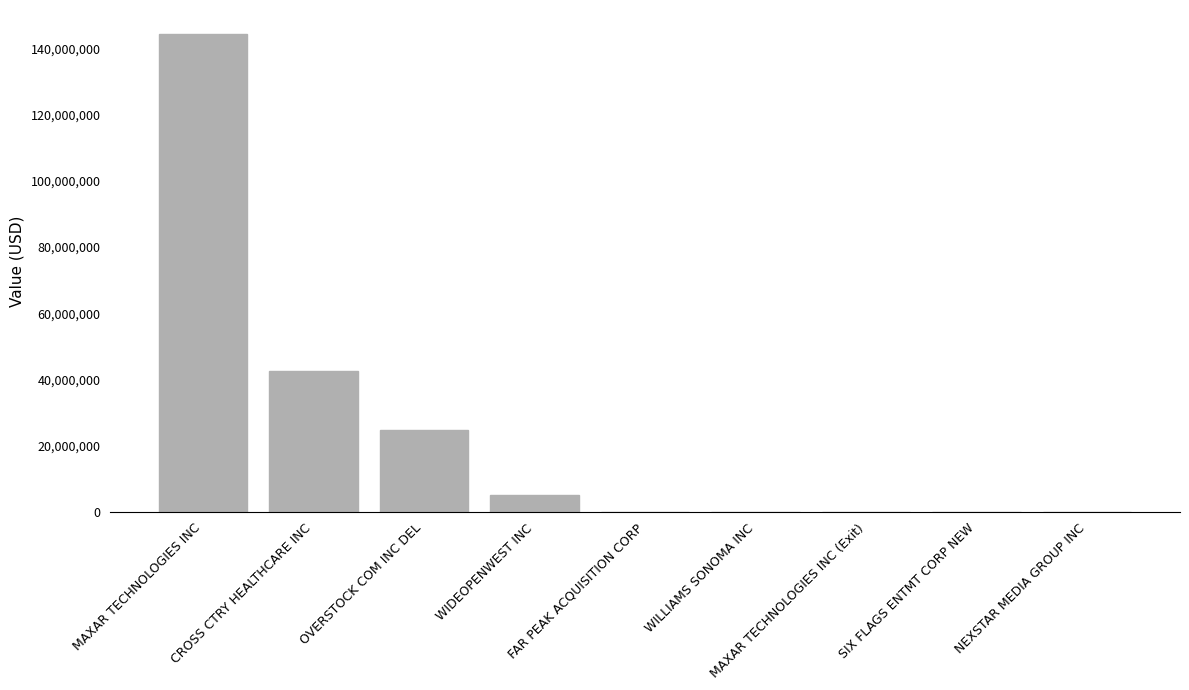

What is the sum of all values?

216636615